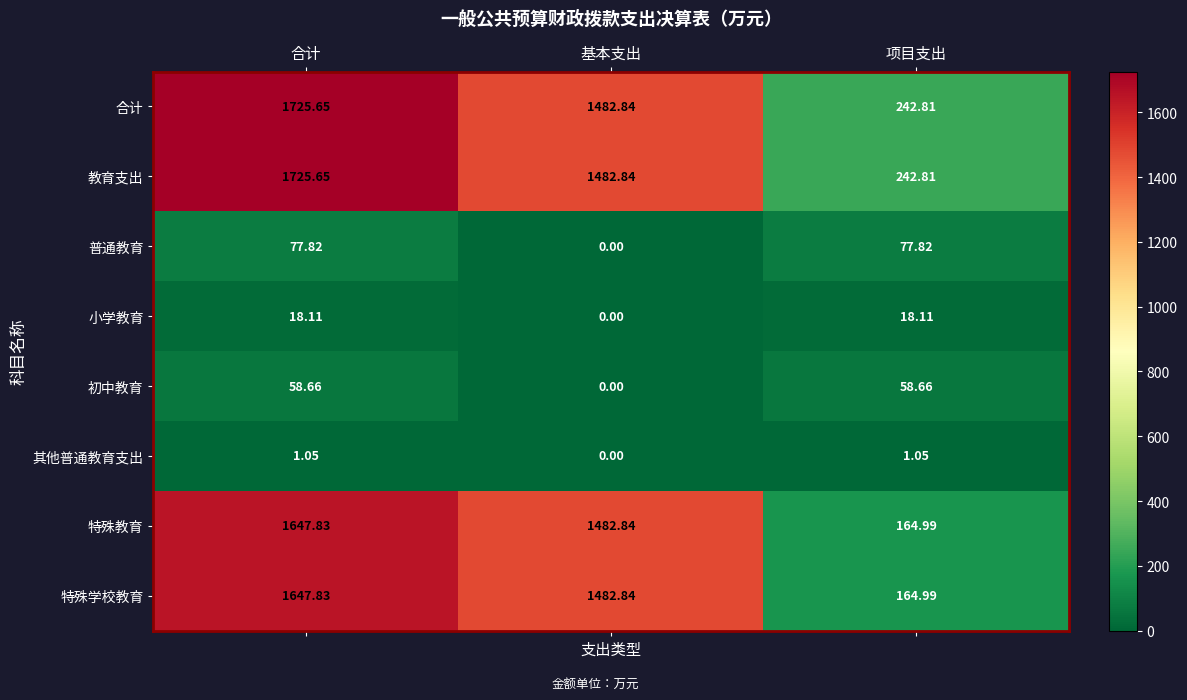

List the labels in order of 特殊教育 value, largest first.

合计, 基本支出, 项目支出